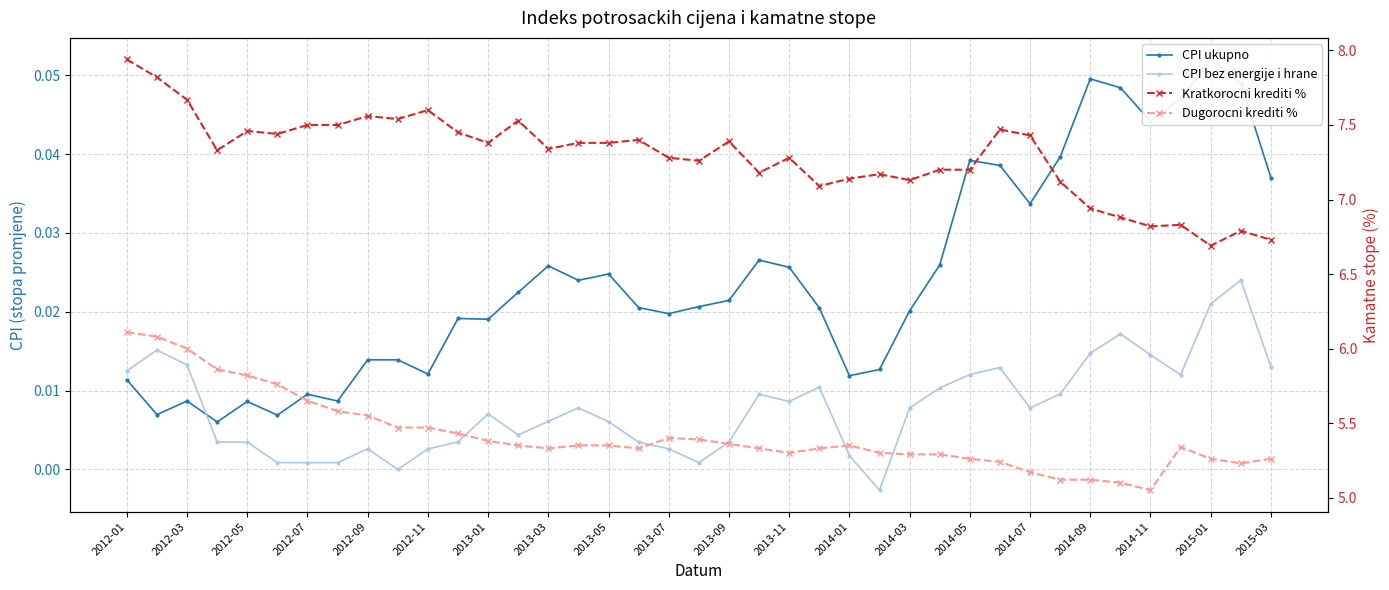

List the series in order of their peak value, highest first.

Kratkorocni krediti %, Dugorocni krediti %, CPI ukupno, CPI bez energije i hrane